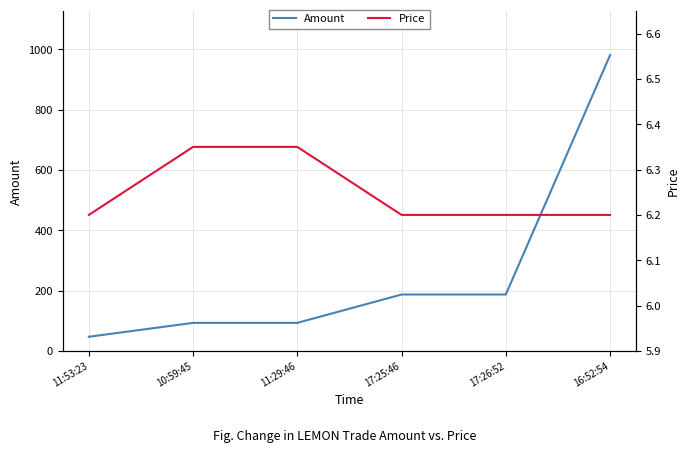

What is the sum of the Amount values at 10:59:45 and 11:53:23?

140